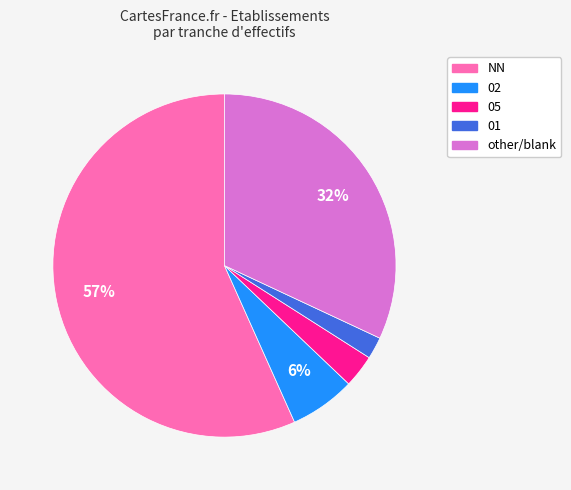

The NN slice represents 57% of the pie. True or false?

True